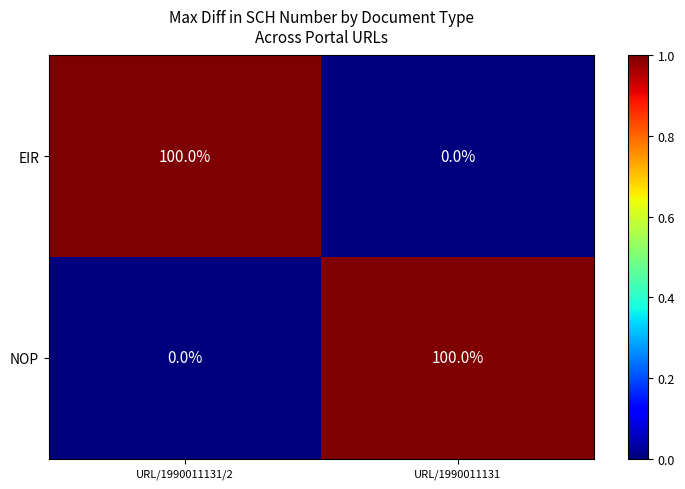

What is the total value across all series at URL/1990011131/2?

100